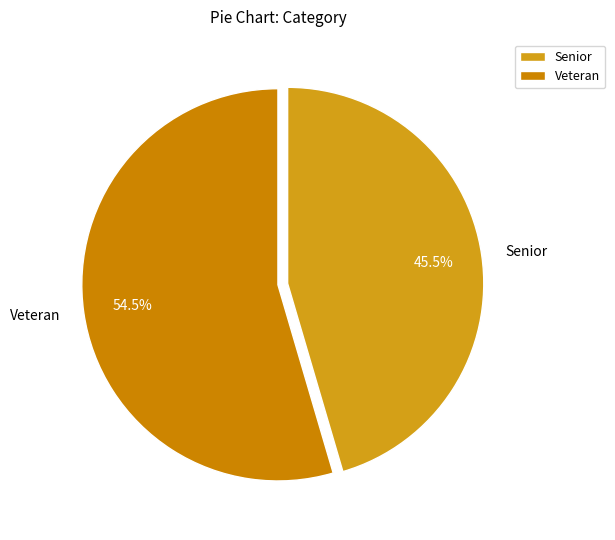

Rank the categories by value from highest to lowest.

Veteran, Senior